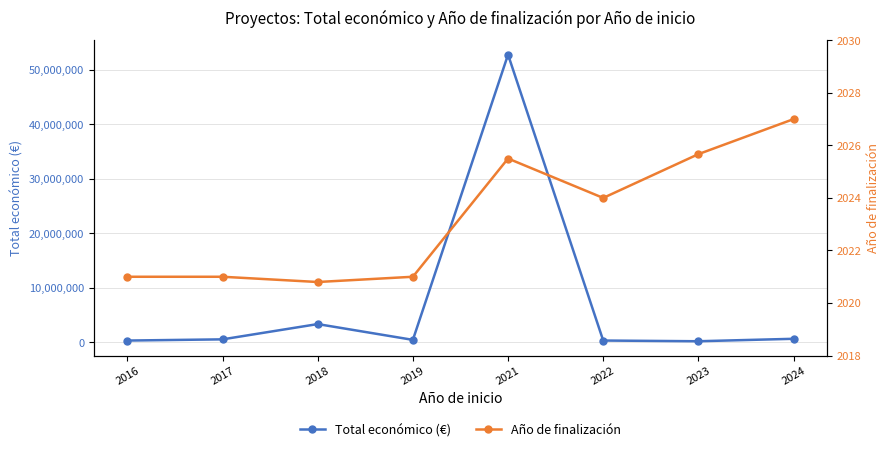

Is it true that Total económico (€) equals 497486.5 at 2017?

True